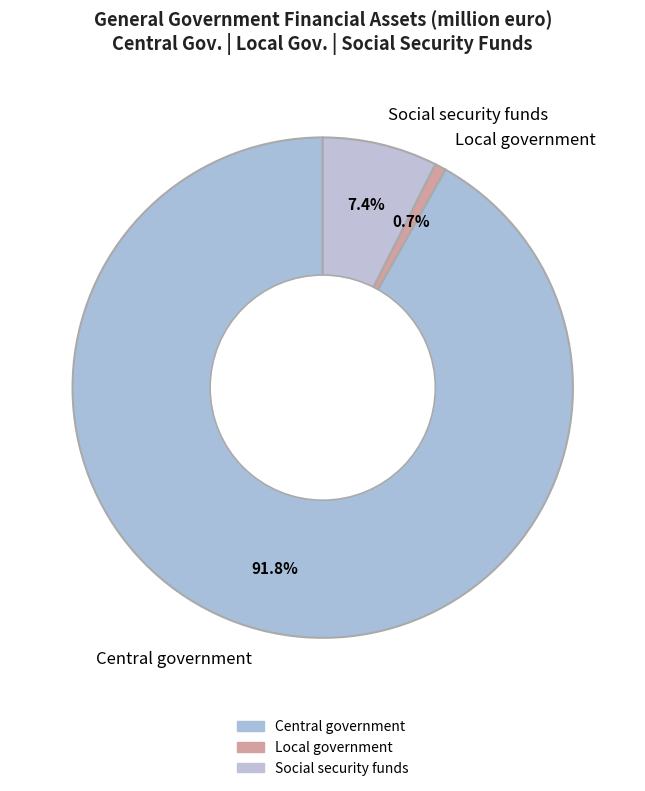

Which slice represents more than half of the pie?

Central government